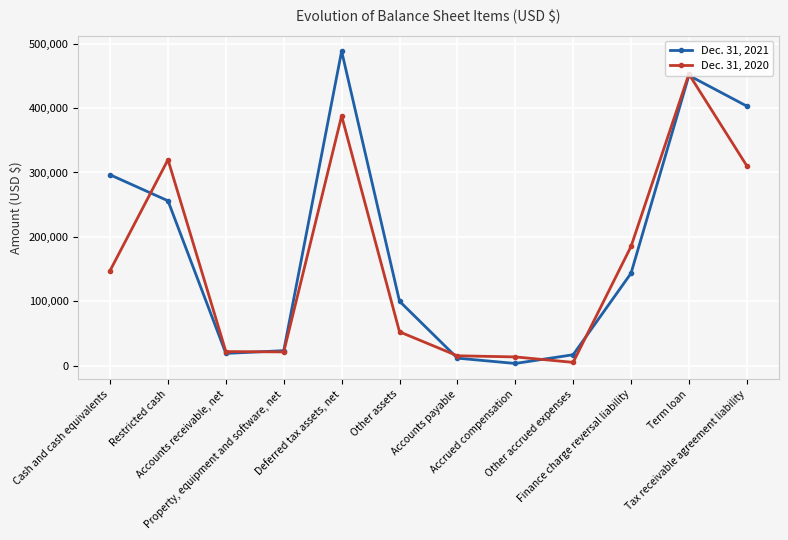

The Dec. 31, 2021 series shows 239487 at Finance charge reversal liability. True or false?

False